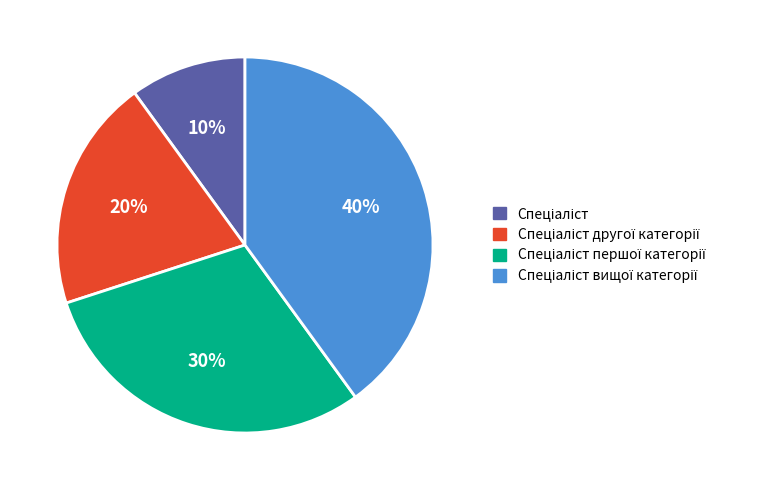

Does any single category account for the majority?

No